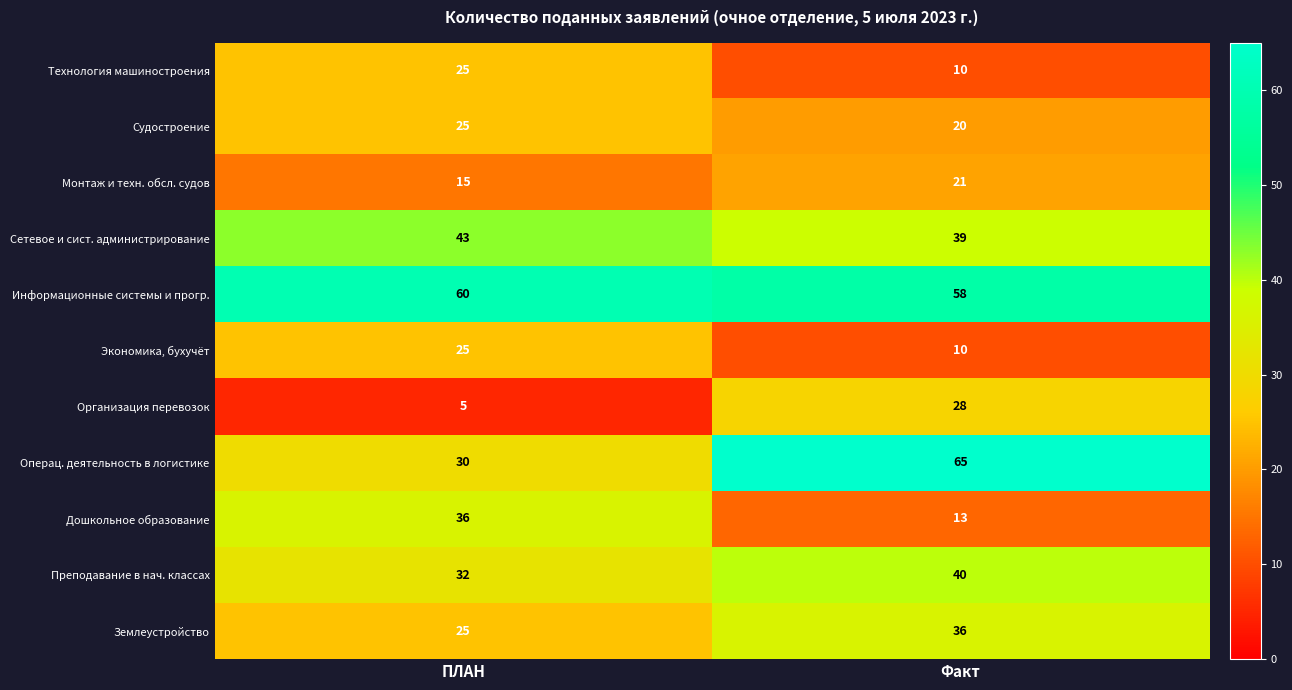

The value of Сетевое и сист. администрирование at ПЛАН is 43. True or false?

True